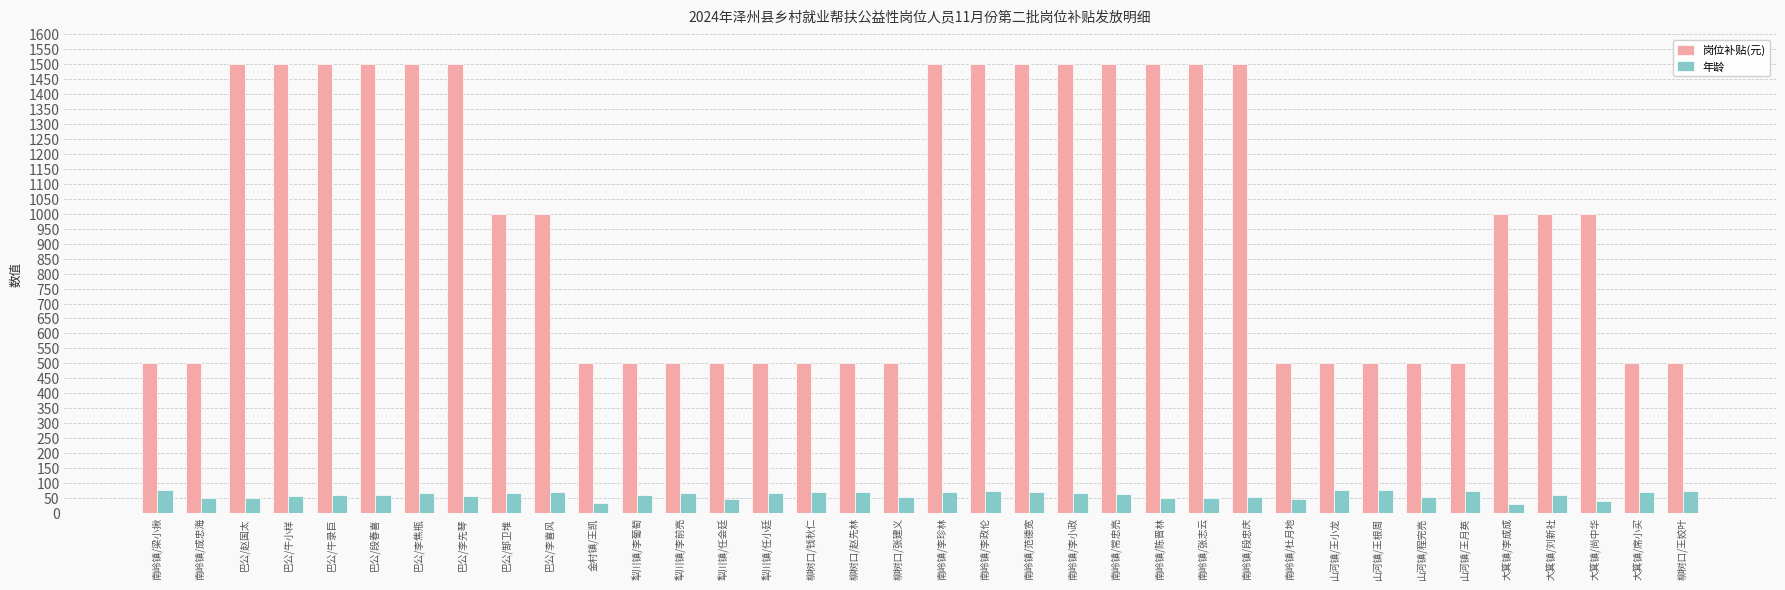

The value of 岗位补贴(元) at 山河镇/程完亮 is 500. True or false?

True